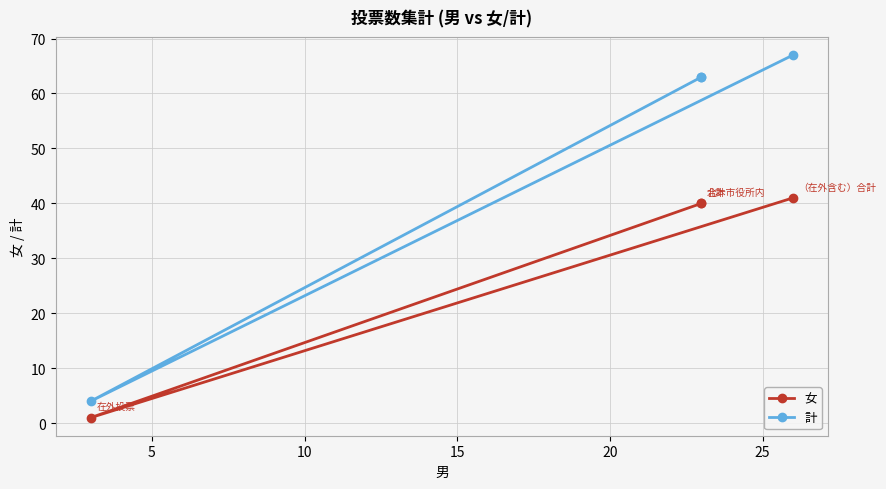

True or false: 計 and 女 cross at least once.

False